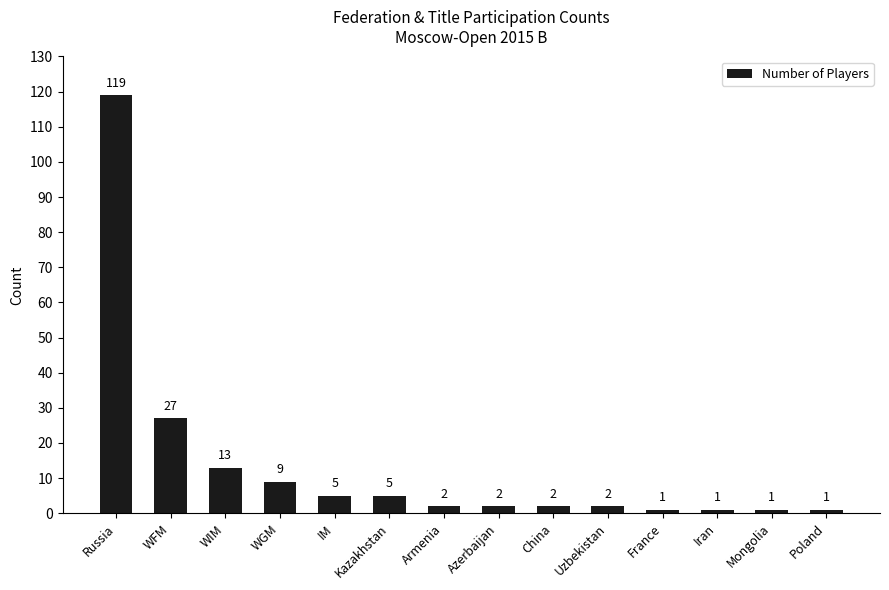

Is it true that the value at Armenia is 2?

True